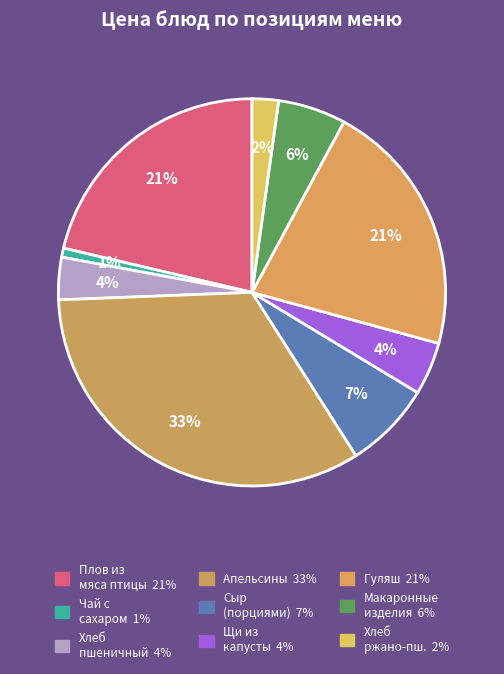

Count the number of slices in the pie.

9